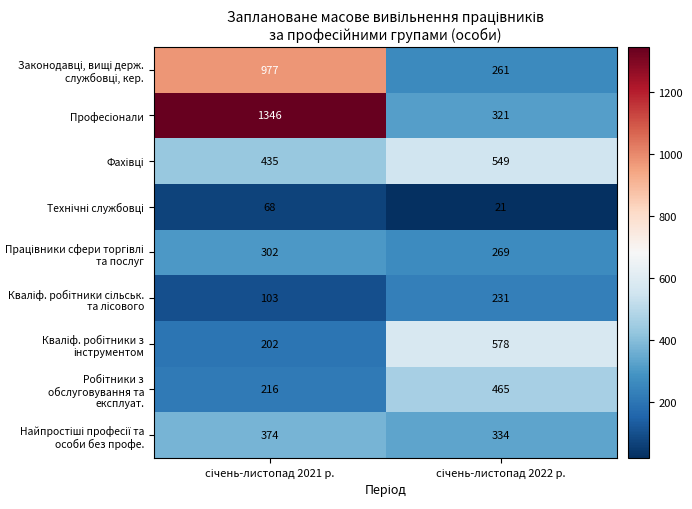

What is the greatest value displayed?

1346